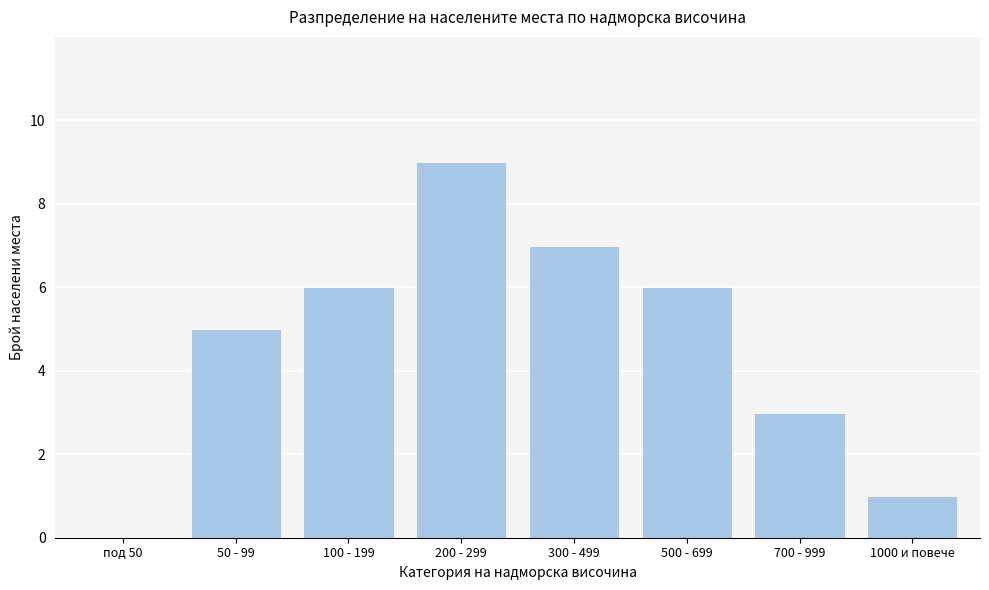

Reading left to right, what are all the values shown in this chart?

под 50=0	50 - 99=5	100 - 199=6	200 - 299=9	300 - 499=7	500 - 699=6	700 - 999=3	1000 и повече=1